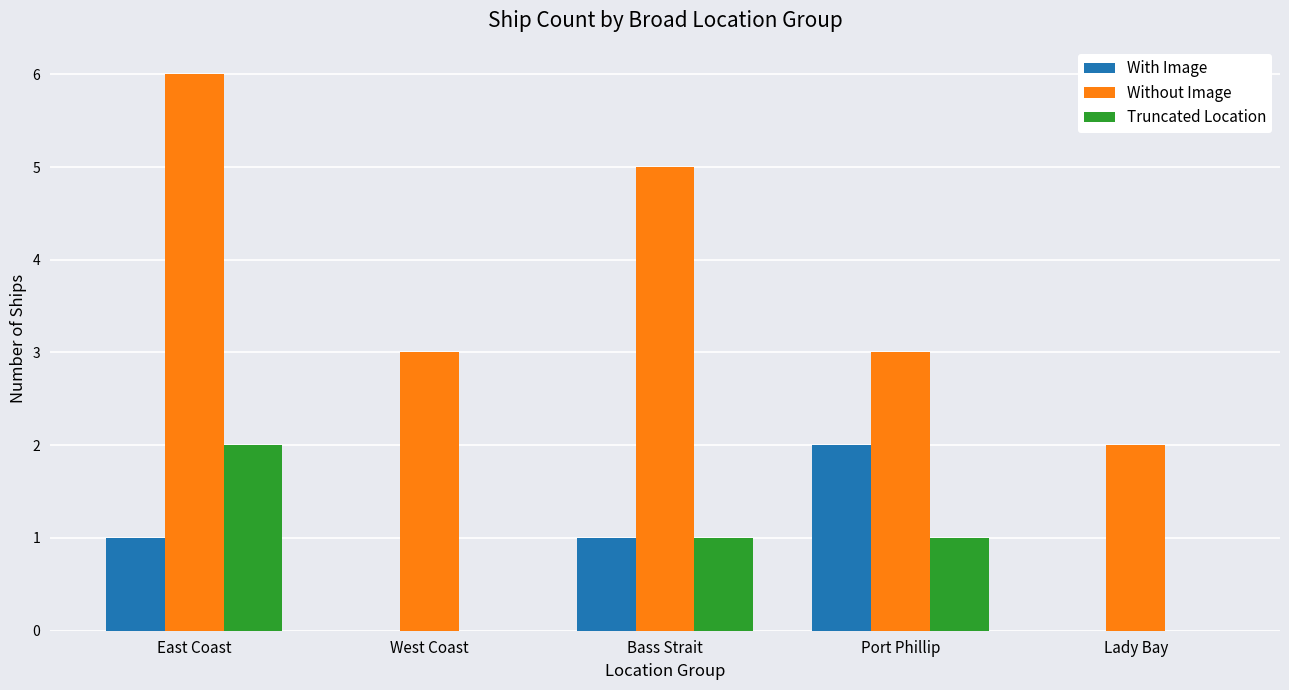

What is the greatest value displayed?

6